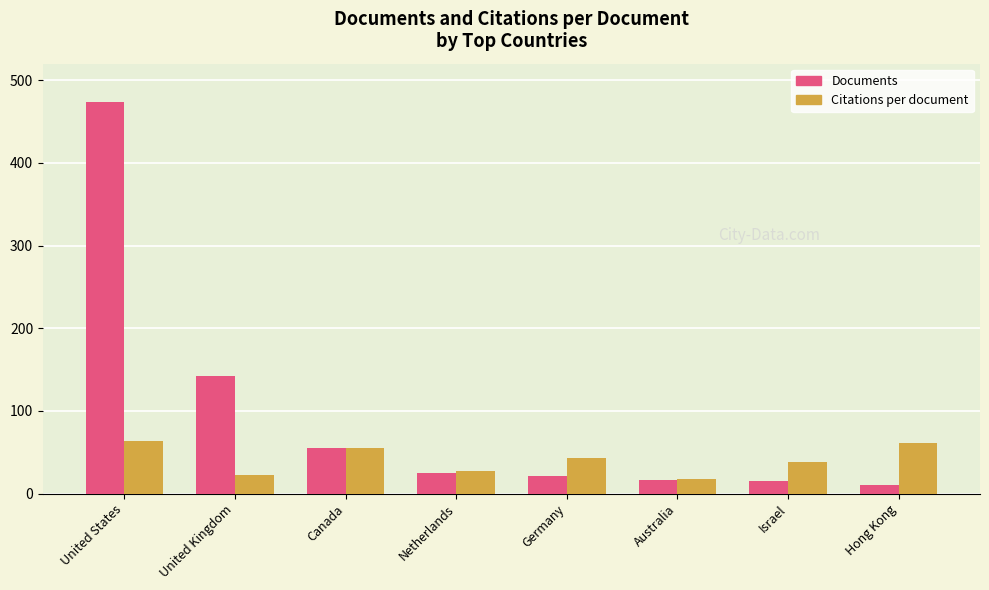

What is the total value across all series at United Kingdom?

164.7